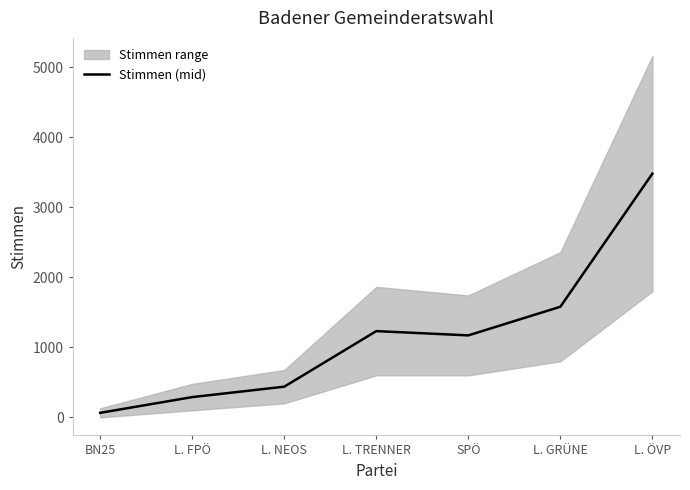

Reading left to right, what are all the values shown in this chart?

BN25=64.5	L. FPÖ=289.0	L. NEOS=438.0	L. TRENNER=1231.5	SPÖ=1170.5	L. GRÜNE=1579.5	L. ÖVP=3480.5